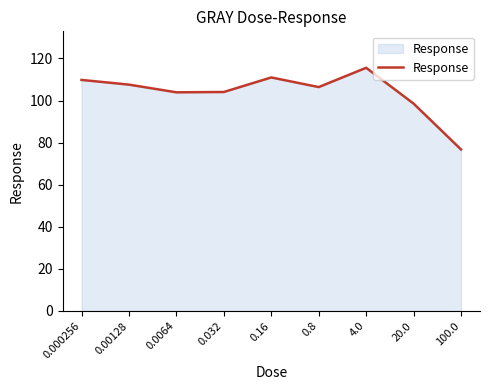

What is the minimum value shown in the chart?

76.7